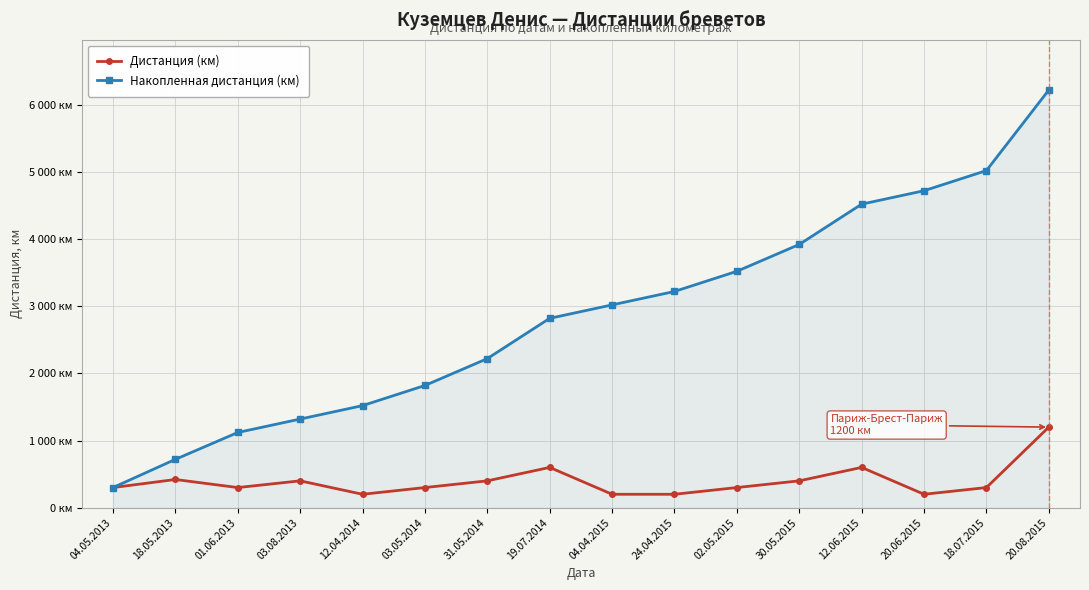

The value of Дистанция (км) at 30.05.2015 is 150. True or false?

False